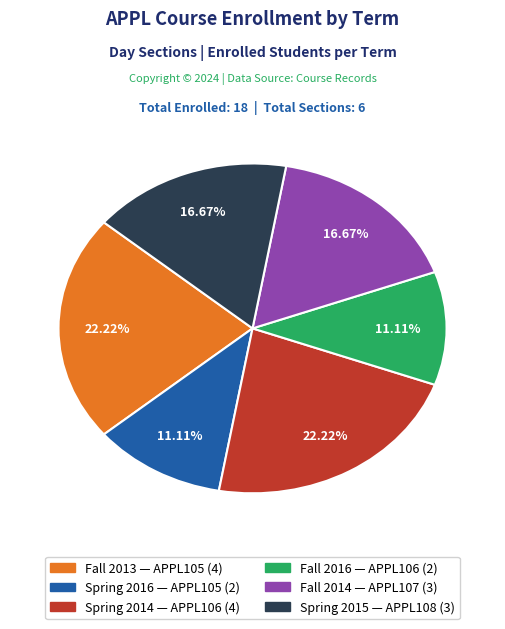

Approximately how many times larger is the value at Spring 2016 compared to Fall 2013?

0.5